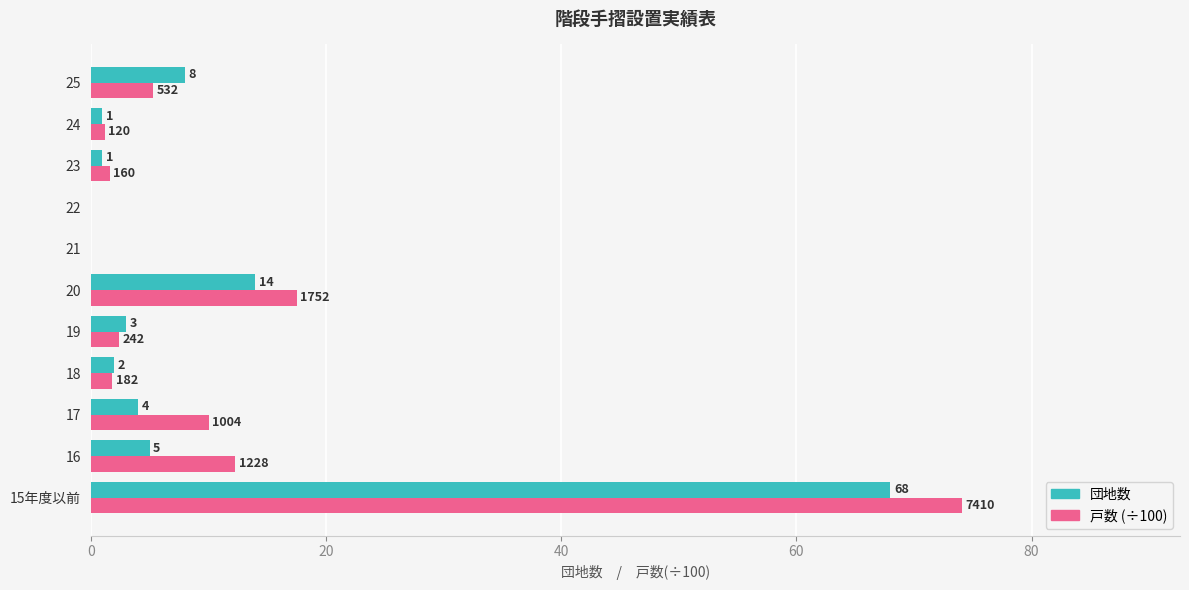

Which series has the largest total across all categories?

戸数 (÷100)